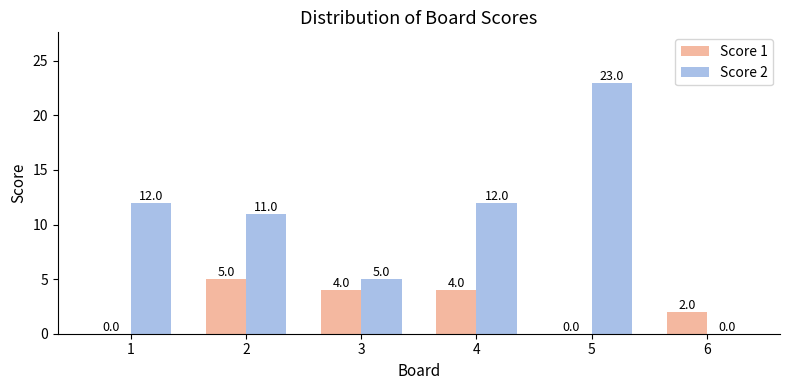

Reading left to right, what are all the values shown in this chart?

Score 1: 0	5	4	4	0	2
Score 2: 12	11	5	12	23	0